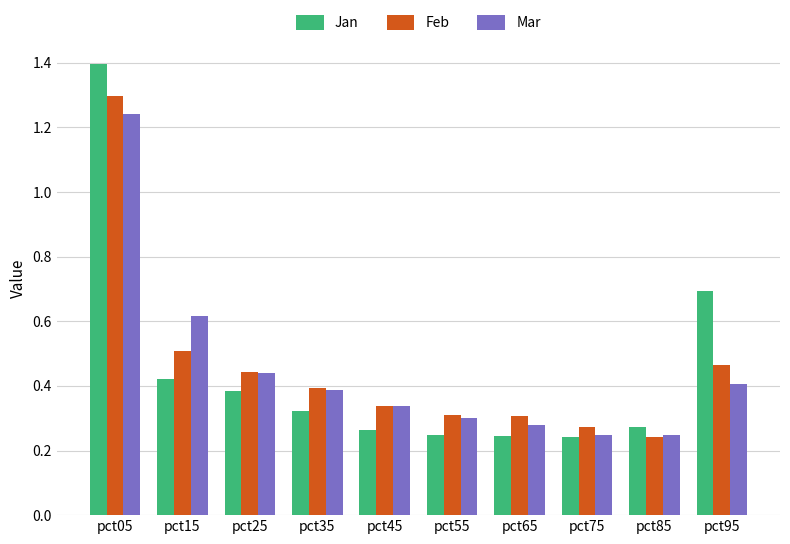

What is the highest value of the Jan series?

1.4